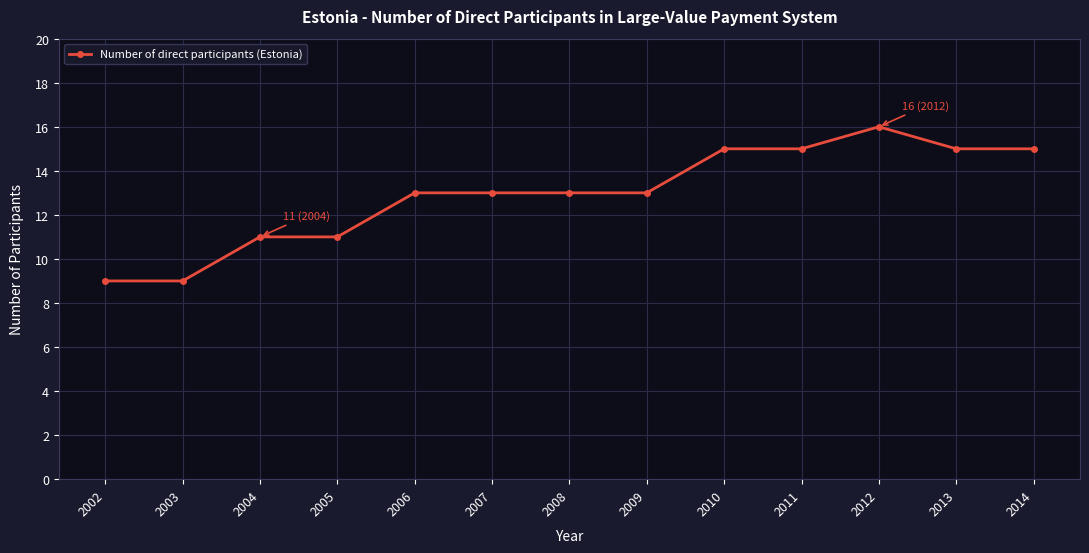

What is the change in value from 2004 to 2008?

+2